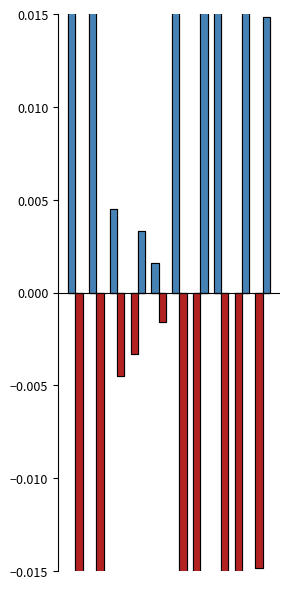

Which series has the largest range (max minus min)?

White Rating